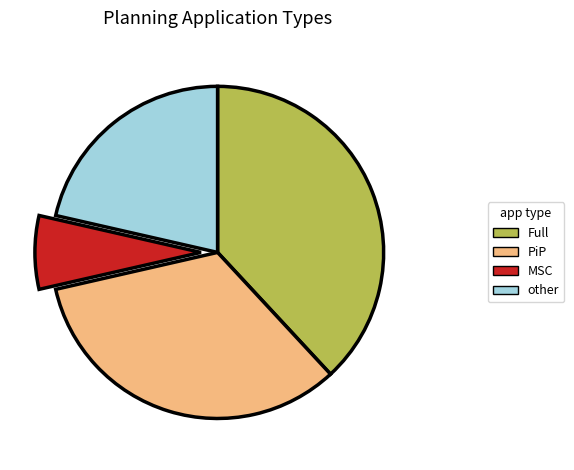

Is the sum of Full and other greater than half?

Yes